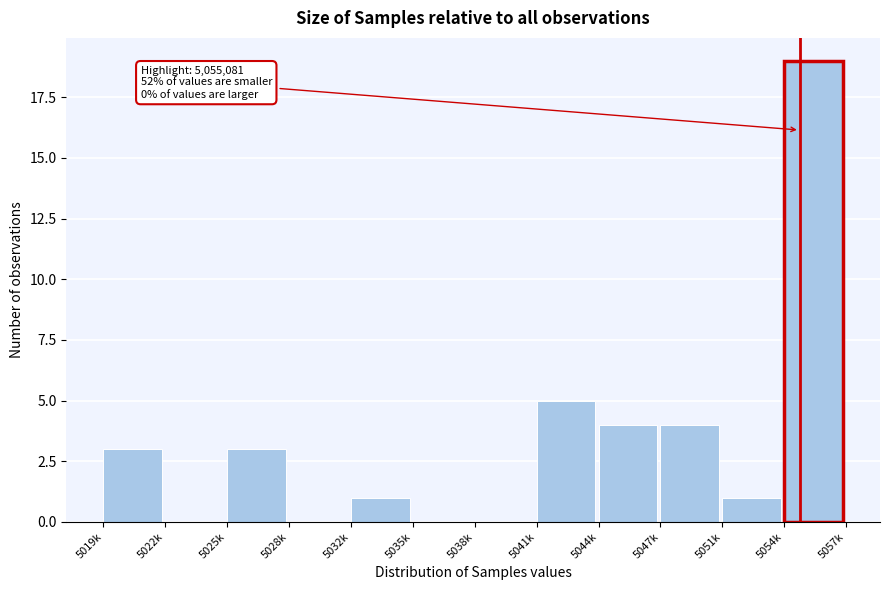

Reading left to right, extract all data points from this chart.

5019k=3	5022k=0	5025k=3	5028k=0	5032k=1	5035k=0	5038k=0	5041k=5	5044k=4	5047k=4	5051k=1	5054k=19